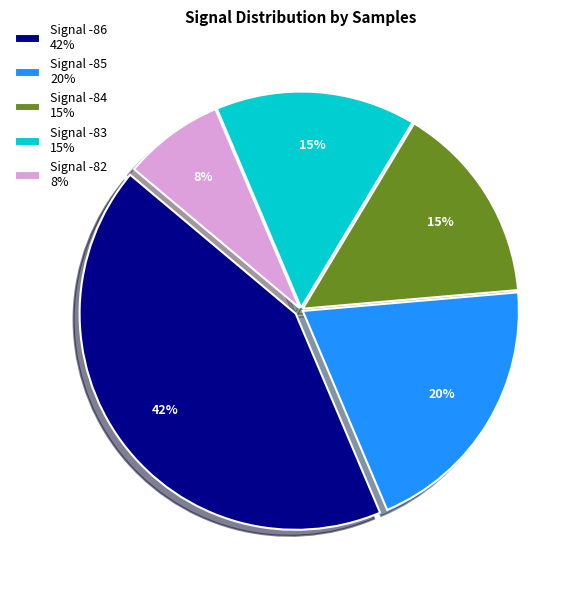

Is there any slice that represents more than half of the pie?

No